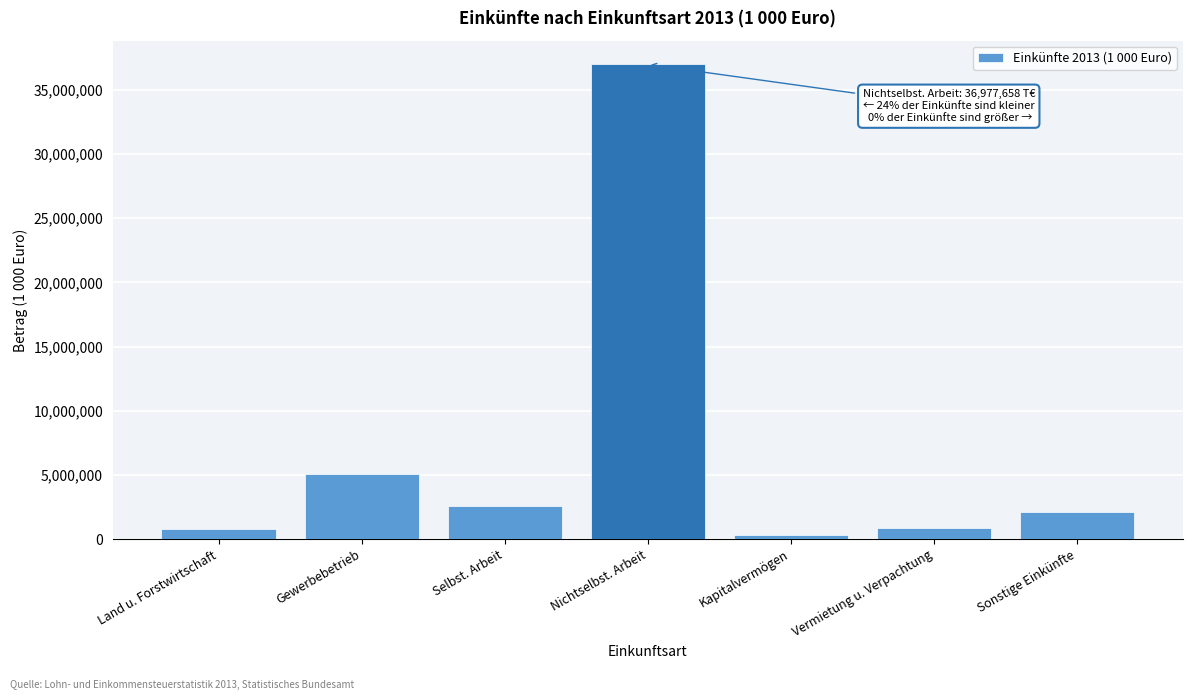

Which has a higher value, Nichtselbst. Arbeit or Land u. Forstwirtschaft?

Nichtselbst. Arbeit